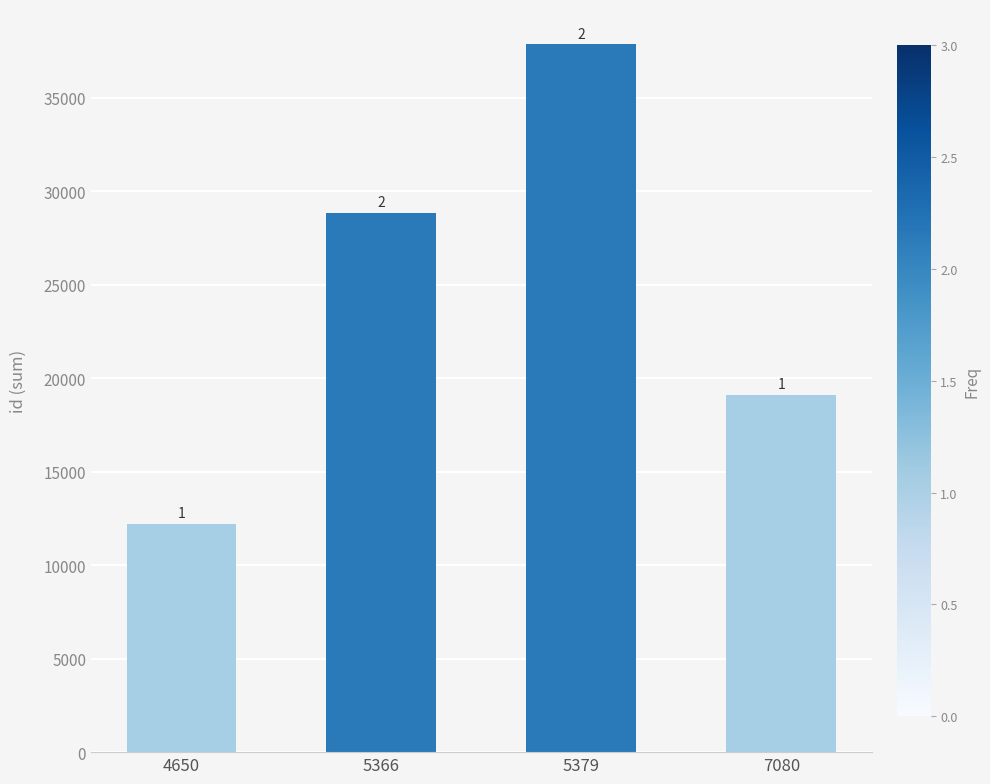

Where is the data nearest to the value 25048?

5366